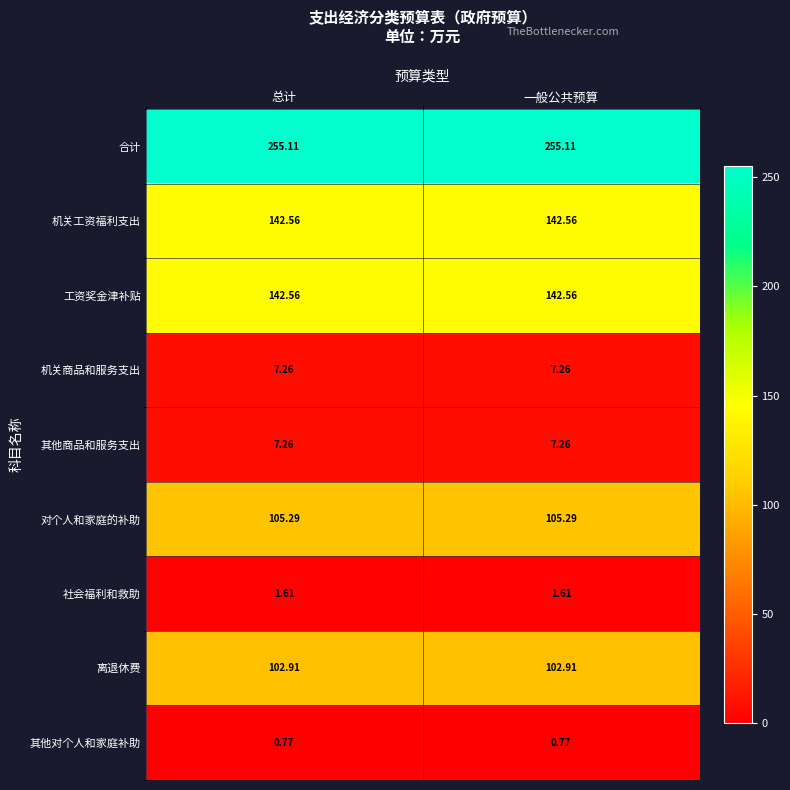

Is the value of 其他对个人和家庭补助 at 总计 greater than the value of 离退休费 at 总计?

No